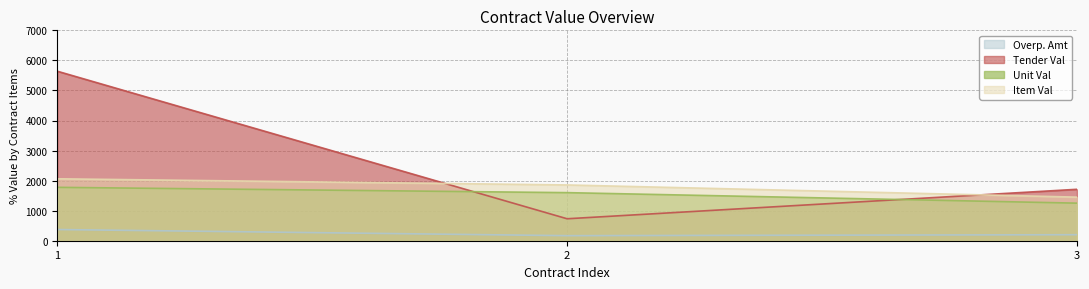

How many categories are shown in the chart?

3